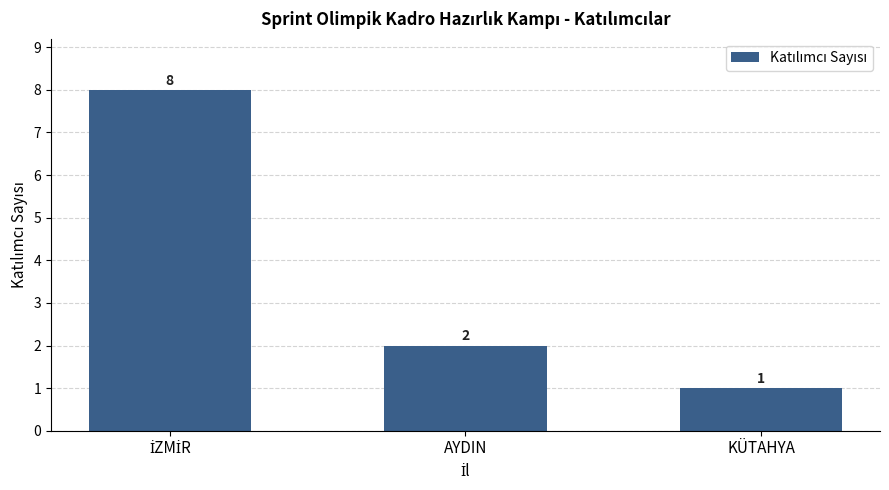

Reading left to right, transcribe all the data shown in this chart.

8	2	1